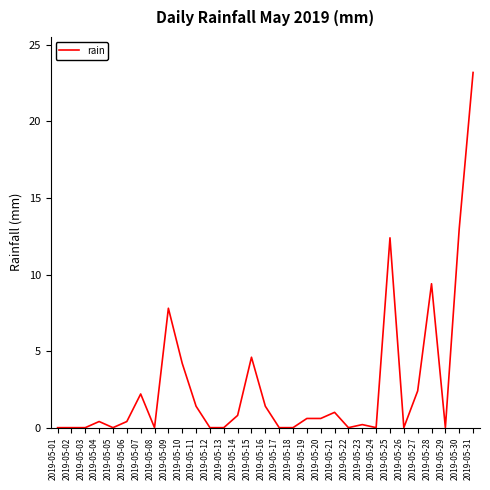

The value at 2019-05-23 is 0.2. True or false?

True